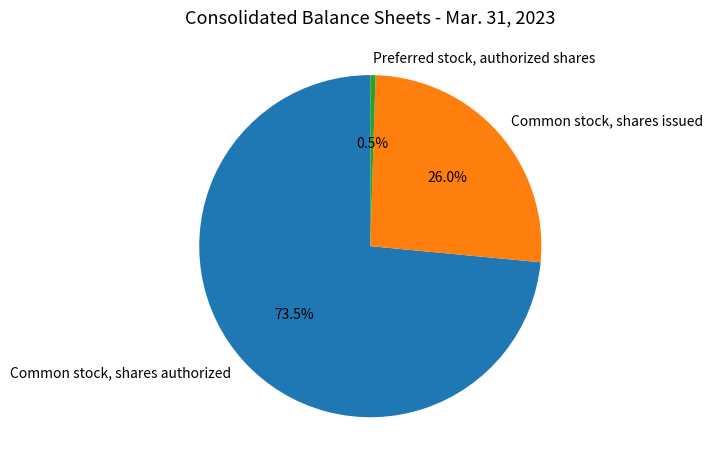

To the nearest percent, what is the difference between the largest and smallest slice percentages?

73%